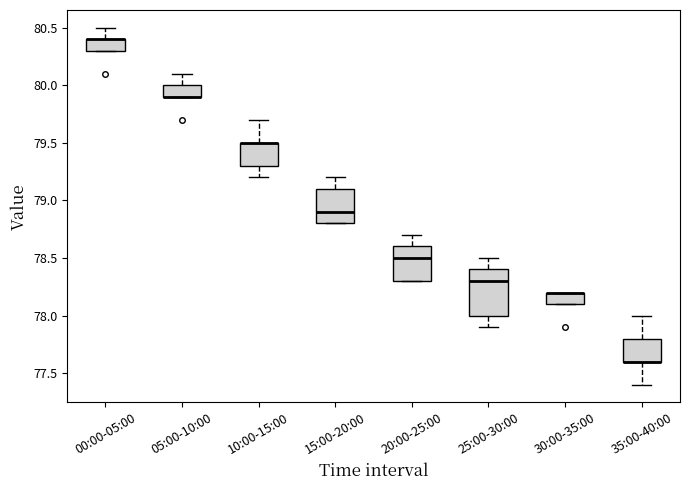

Reading left to right, transcribe this box plot: for each box, give where its median line is, the range the box spans, and where its two whiskers end, as read against the y-axis. The values are not printed on the chart, so give them approximately, as read against the axis.

00:00-05:00: median 80.4 (drawn on the box's upper edge), box 80.3 to 80.4, whiskers 80.3 to 80.5
05:00-10:00: median 79.9 (drawn on the box's lower edge), box 79.9 to 80.0, whiskers 79.9 to 80.1
10:00-15:00: median 79.5 (drawn on the box's upper edge), box 79.3 to 79.5, whiskers 79.2 to 79.7
15:00-20:00: median 78.9, box 78.8 to 79.1, whiskers 78.8 to 79.2
20:00-25:00: median 78.5, box 78.3 to 78.6, whiskers 78.3 to 78.7
25:00-30:00: median 78.3, box 78.0 to 78.4, whiskers 77.9 to 78.5
30:00-35:00: median 78.2 (drawn on the box's upper edge), box 78.1 to 78.2, whiskers 78.1 to 78.2
35:00-40:00: median 77.6 (drawn on the box's lower edge), box 77.6 to 77.8, whiskers 77.4 to 78.0